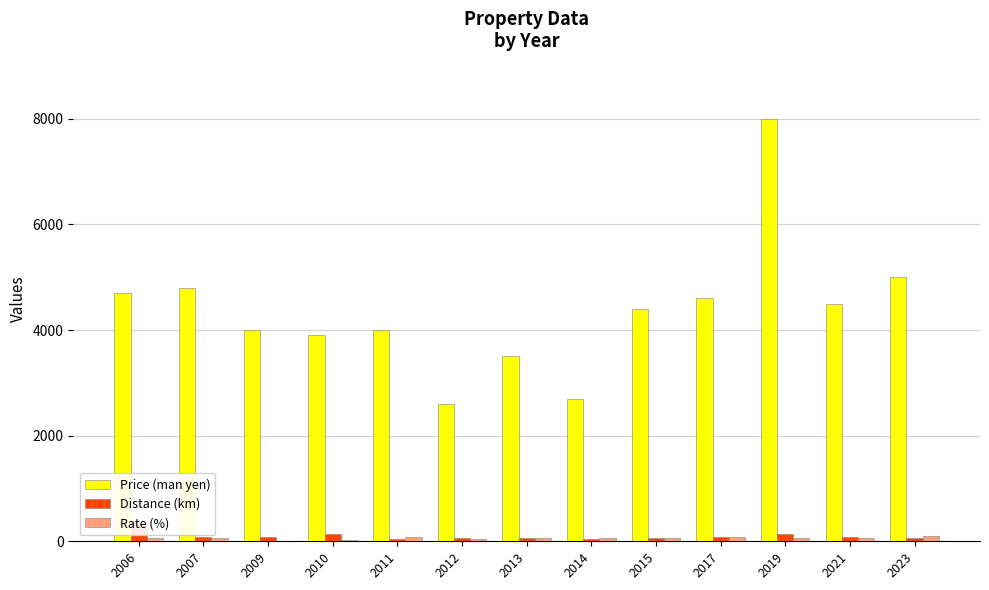

What is the sum of the Price (man yen) values at 2023 and 2012?

7600.0